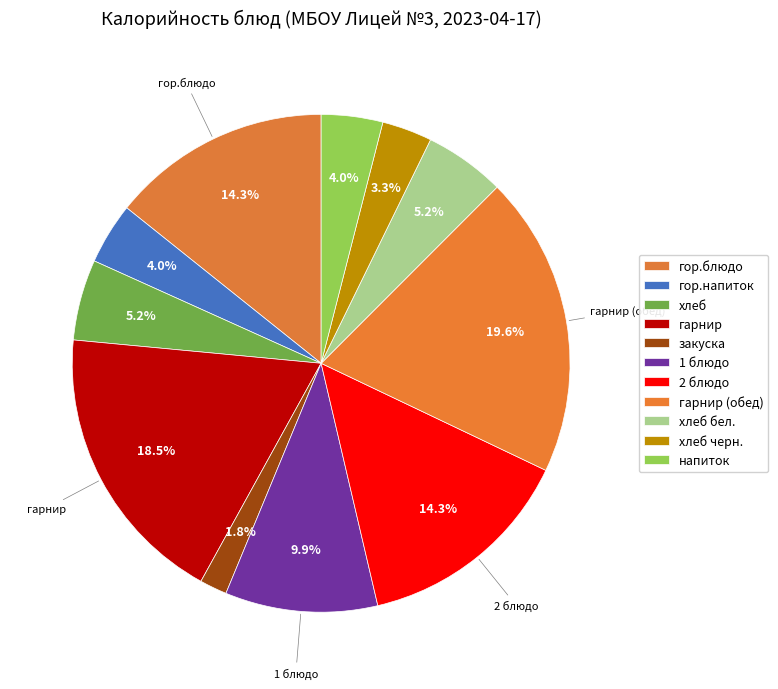

Combined, do гарнир and хлеб account for over 50%?

No